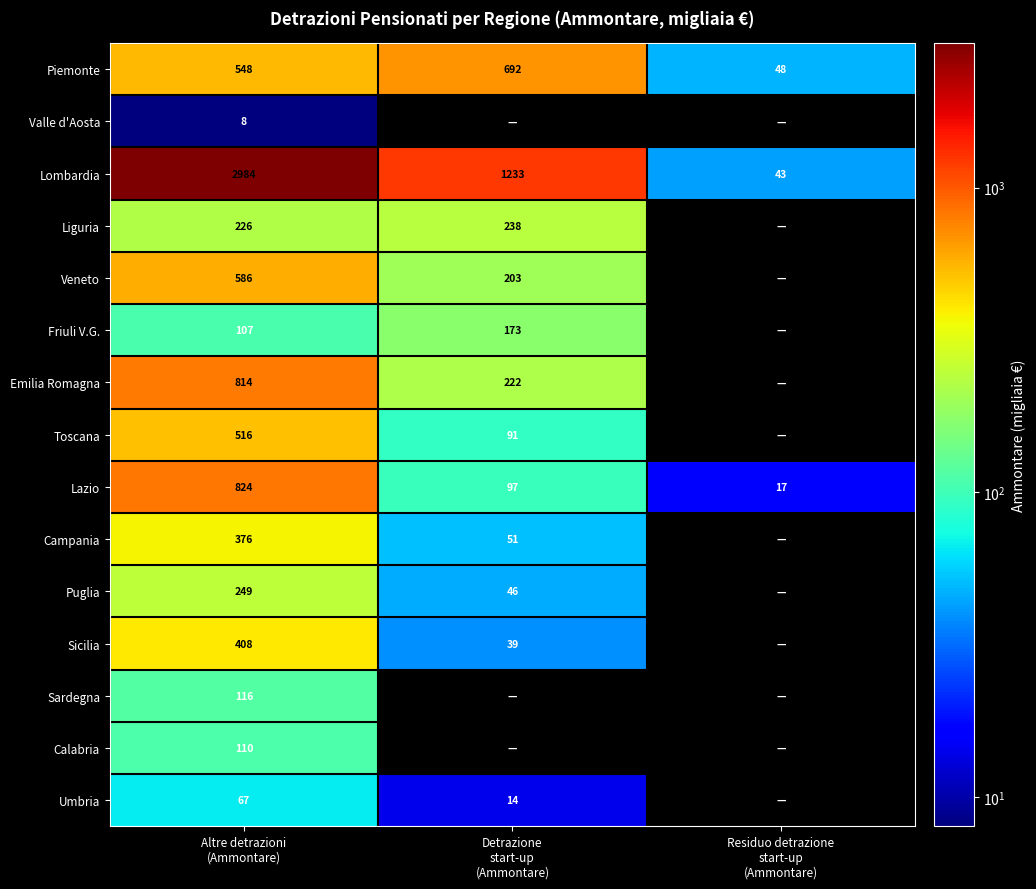

What is the sum of all Lombardia values?

4260